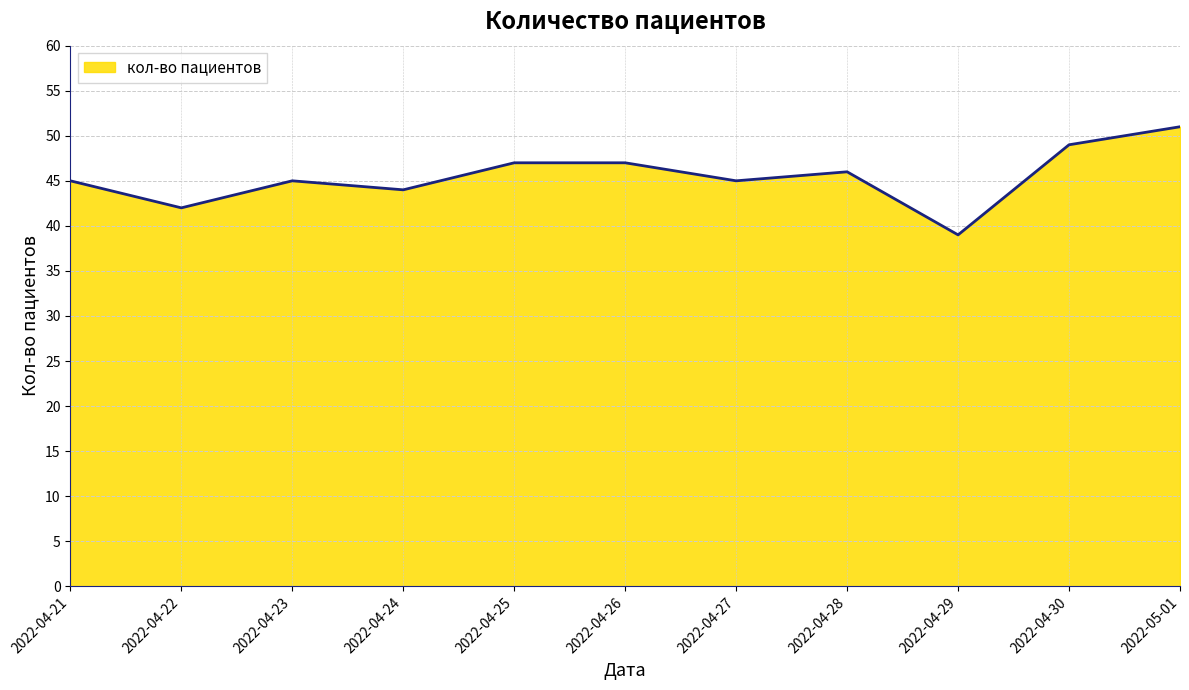

Reading left to right, transcribe all the data shown in this chart.

45	42	45	44	47	47	45	46	39	49	51